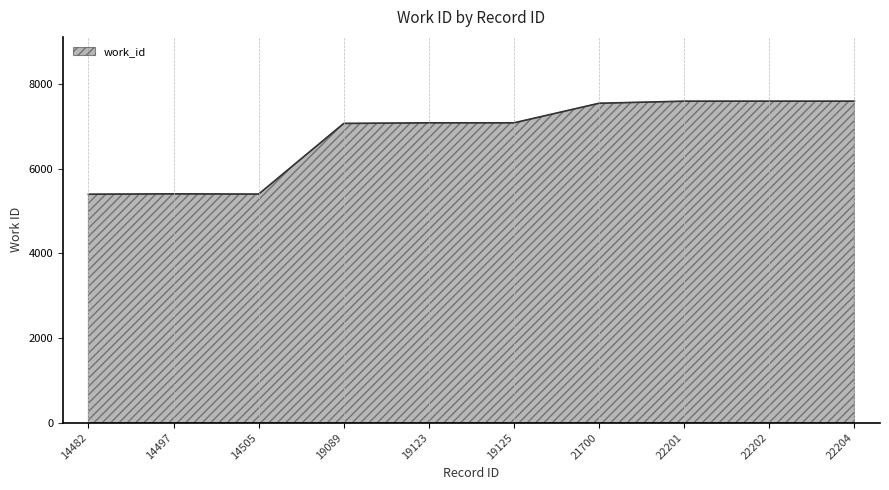

What is the difference between the values at 22204 and 19125?

511